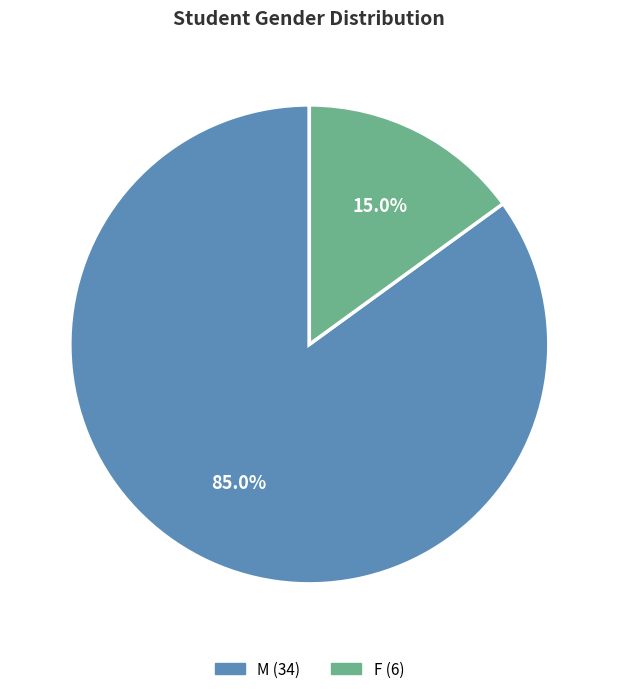

Between F and M, which is larger?

M